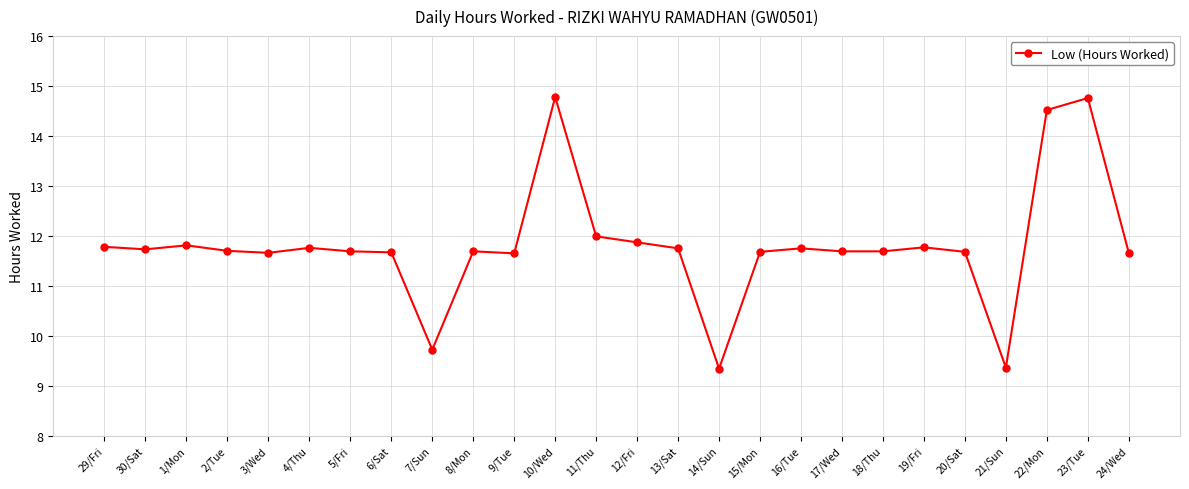

What is the change in value from 4/Thu to 20/Sat?

-0.1